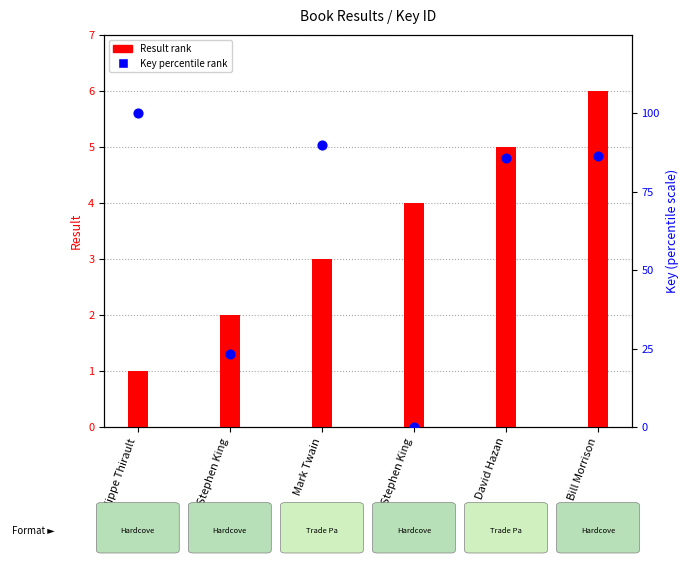

Which series reaches the maximum Y coordinate?

Key percentile rank